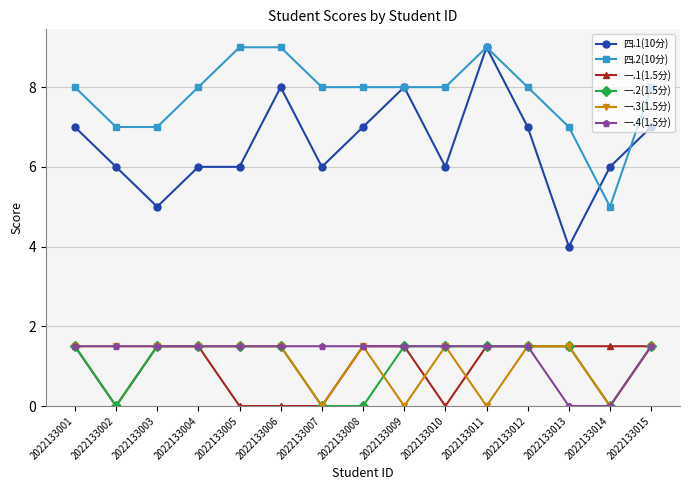

What is the difference between the maximum and minimum values in the 四.2(10分) series?

4.0